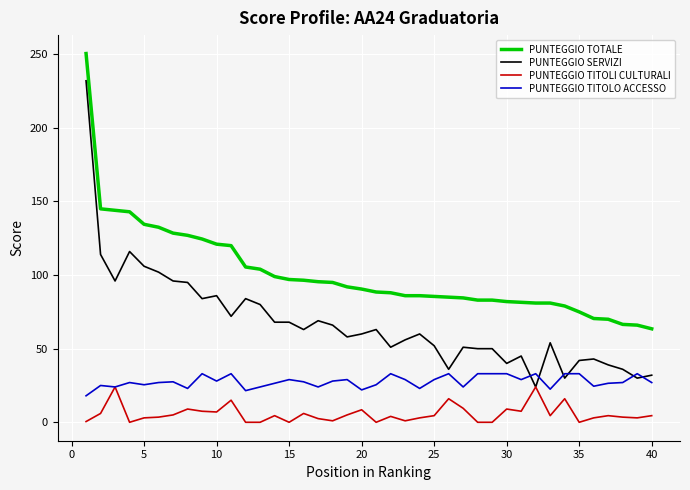

Which series has the largest total across all categories?

PUNTEGGIO TOTALE